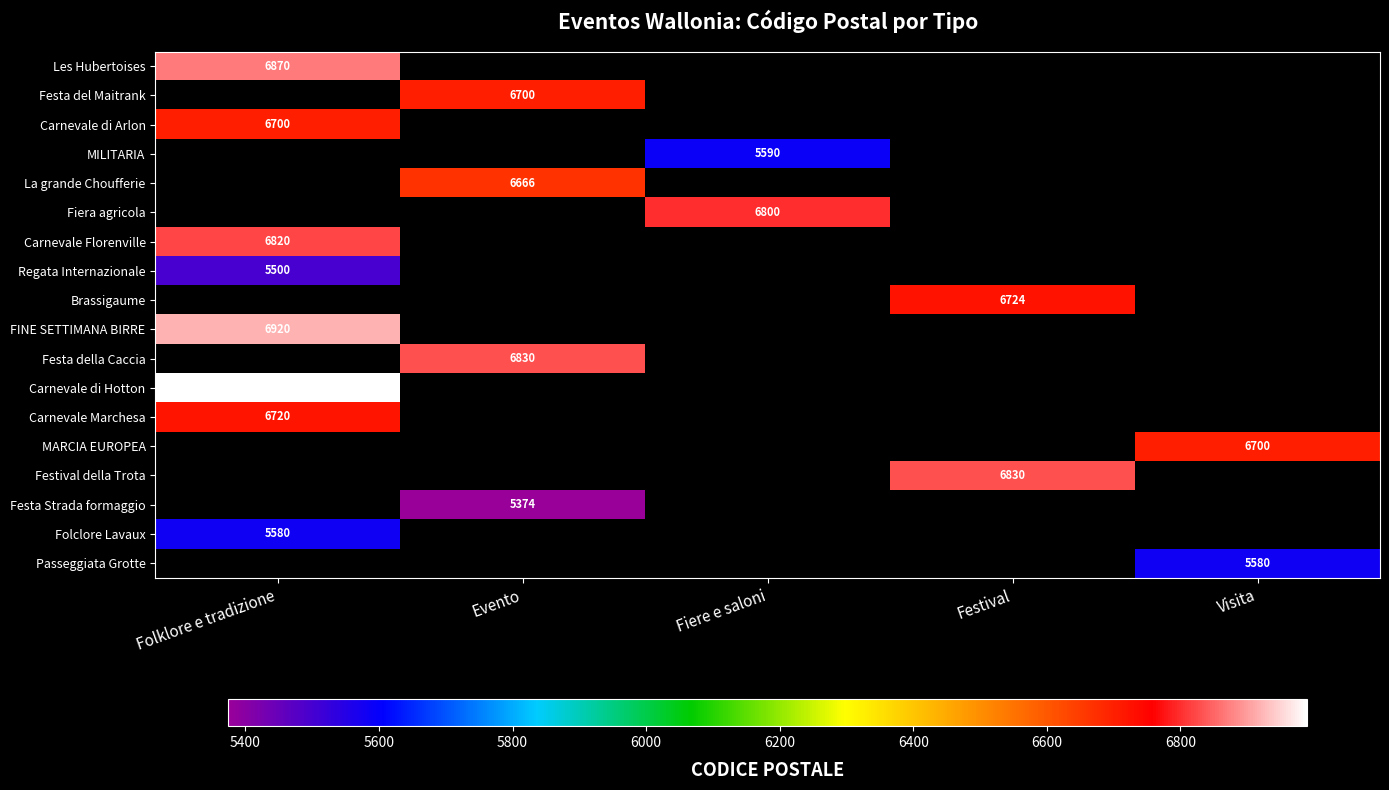

The MILITARIA series shows 3381 at Fiere e saloni. True or false?

False